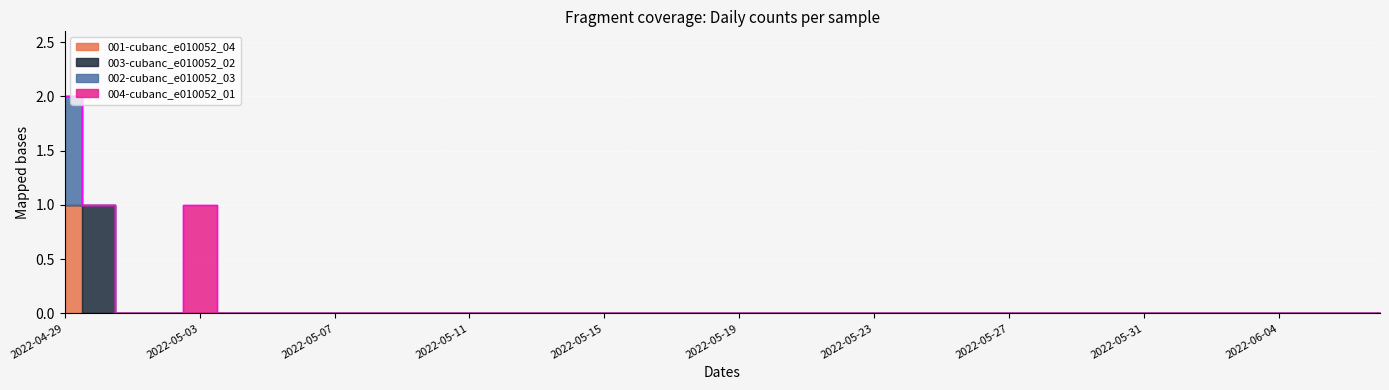

The value of 002-cubanc_e010052_03 at 2022-06-04 is -1. True or false?

False